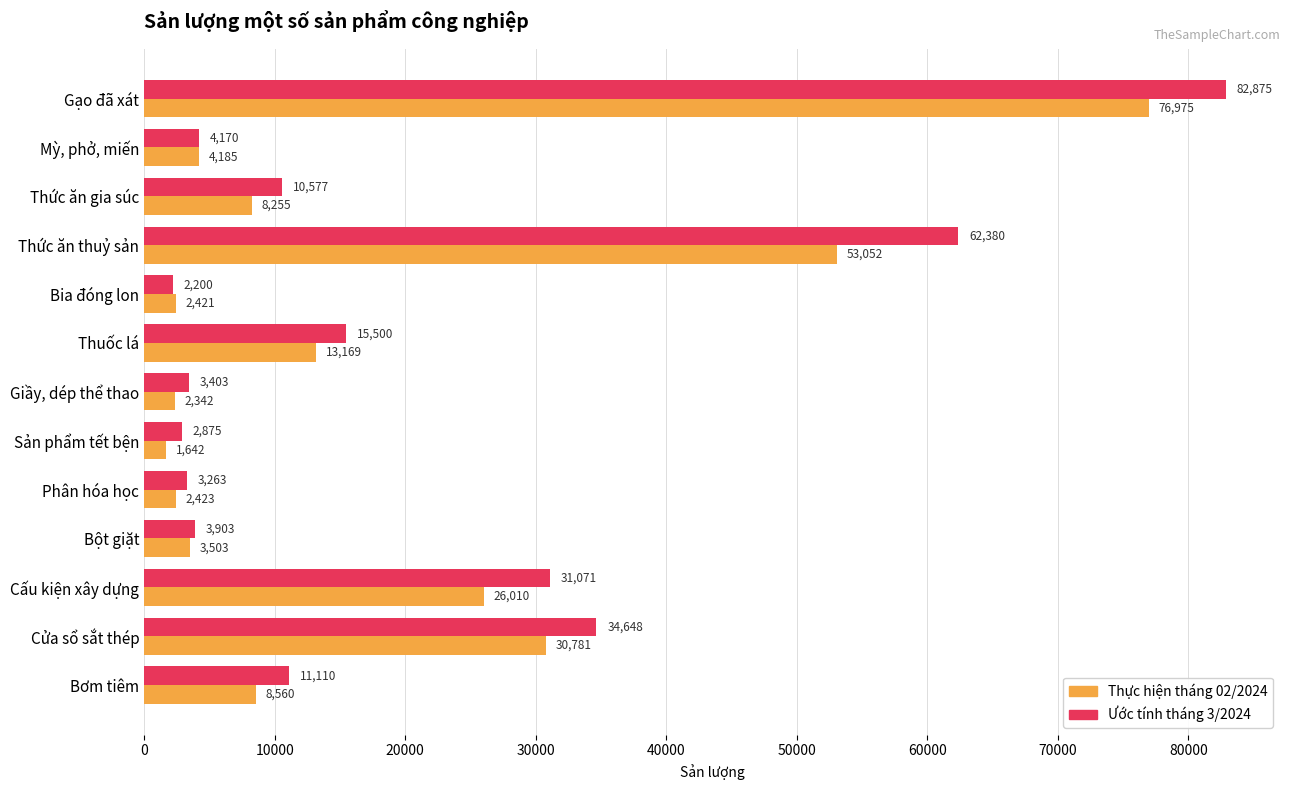

What is the total value across all series at Bột giặt?

7406